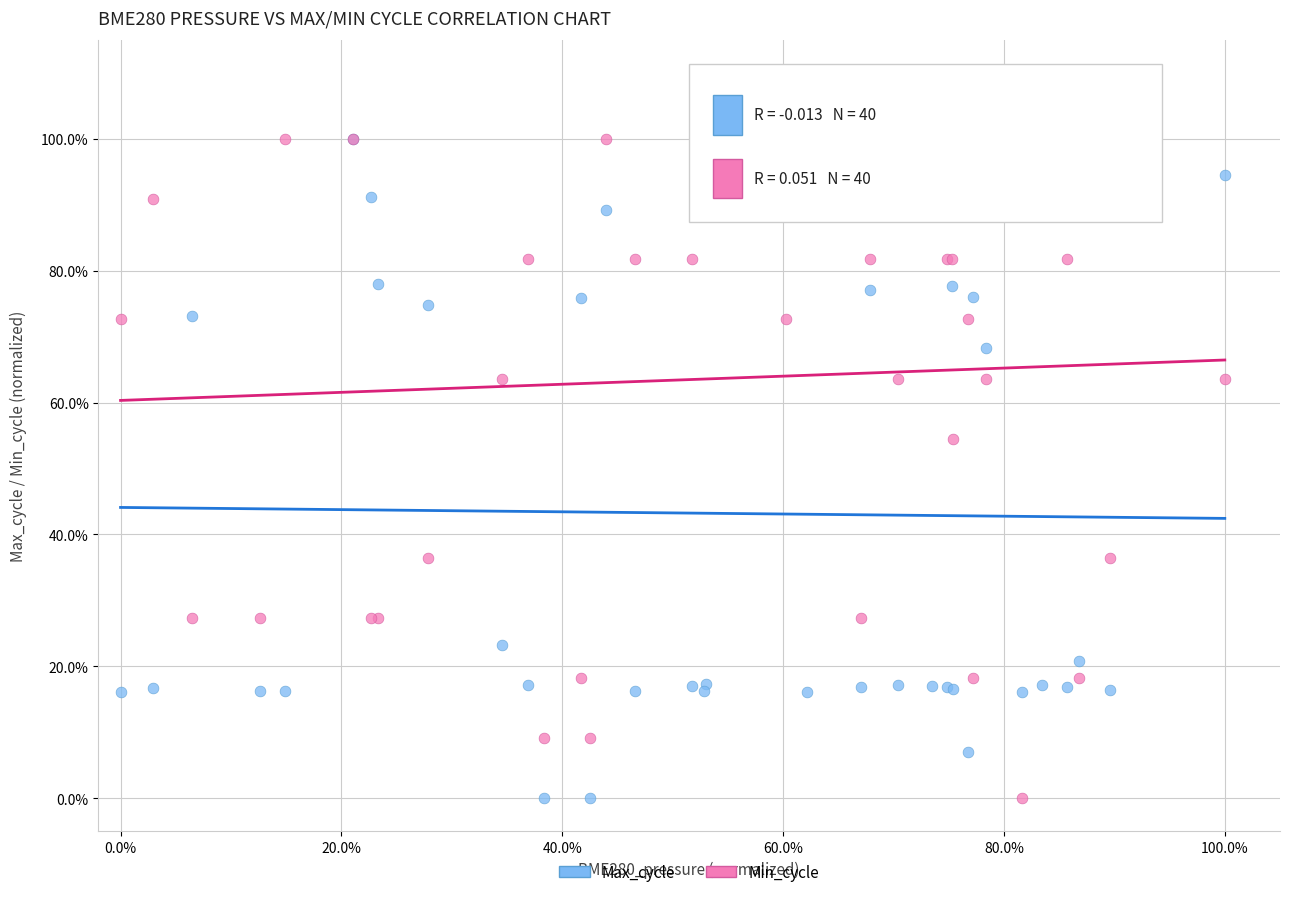

What are all the series names shown in the legend?

Max_cycle, Min_cycle